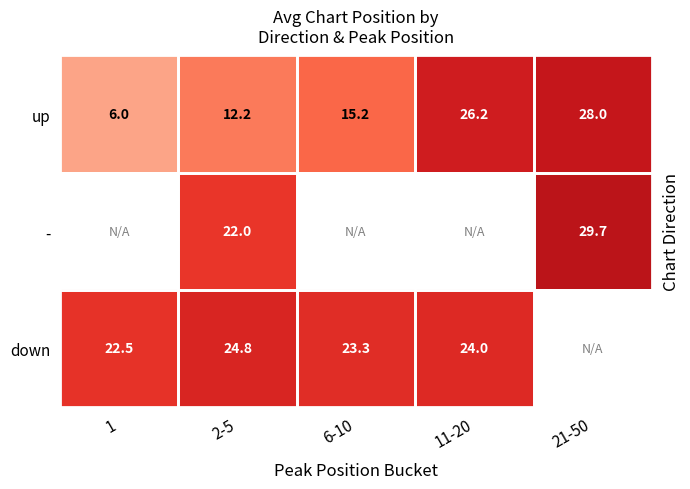

What is the total value across all series at 2-5?

59.0